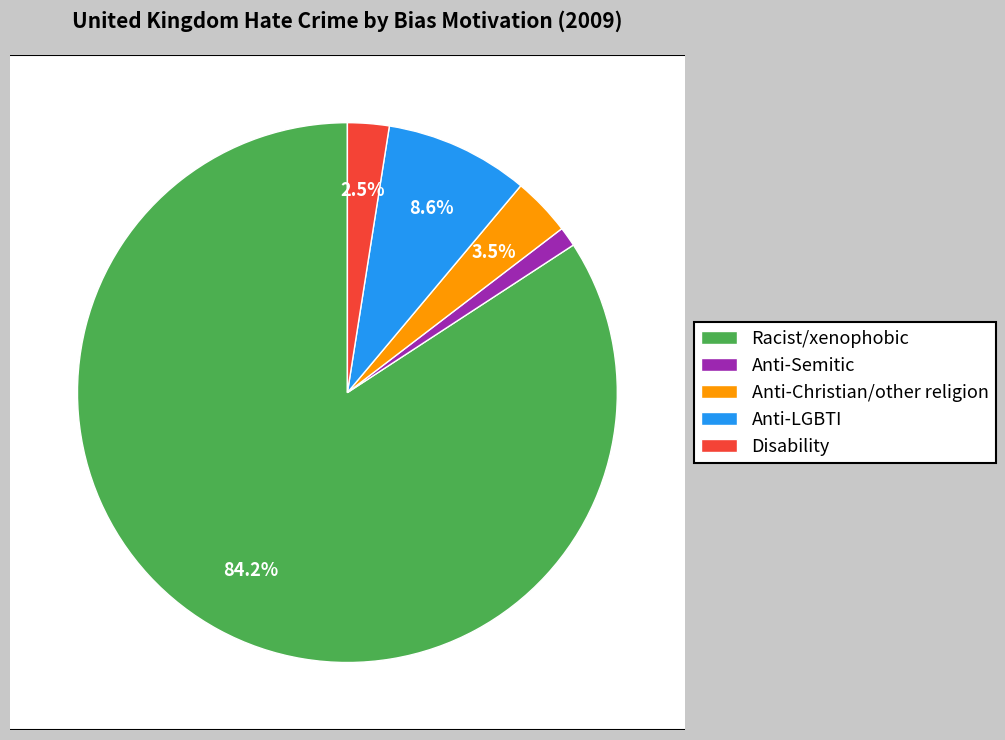

What is the ratio of the value at Disability hate crime to the value at Hate crime against Christians and members of other religions?

0.7